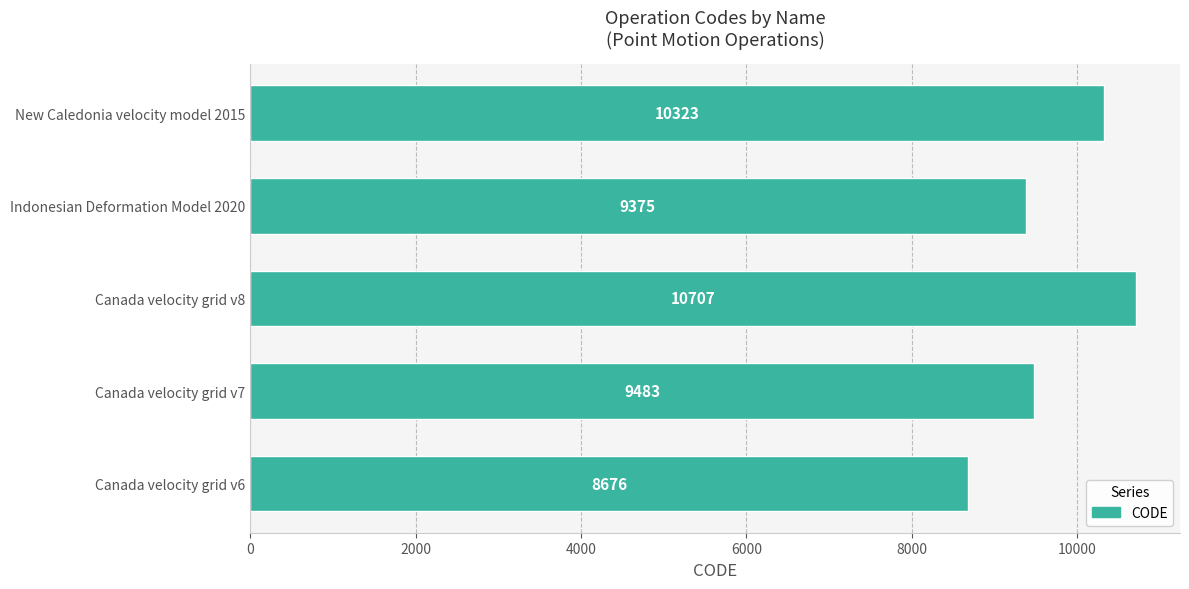

What is the difference between the values at Canada velocity grid v8 and New Caledonia velocity model 2015?

384